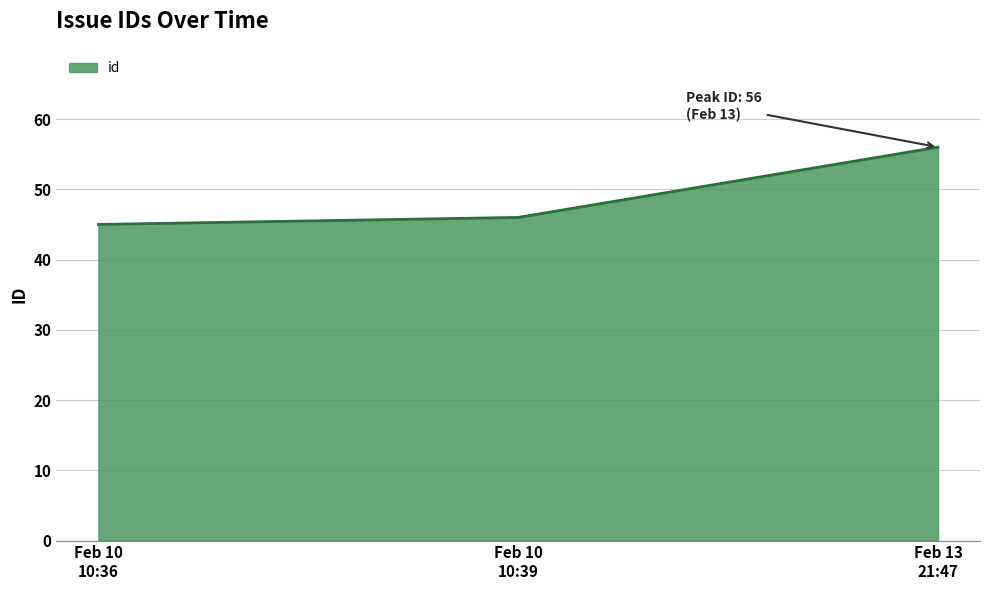

What is the difference between the maximum and minimum values?

11